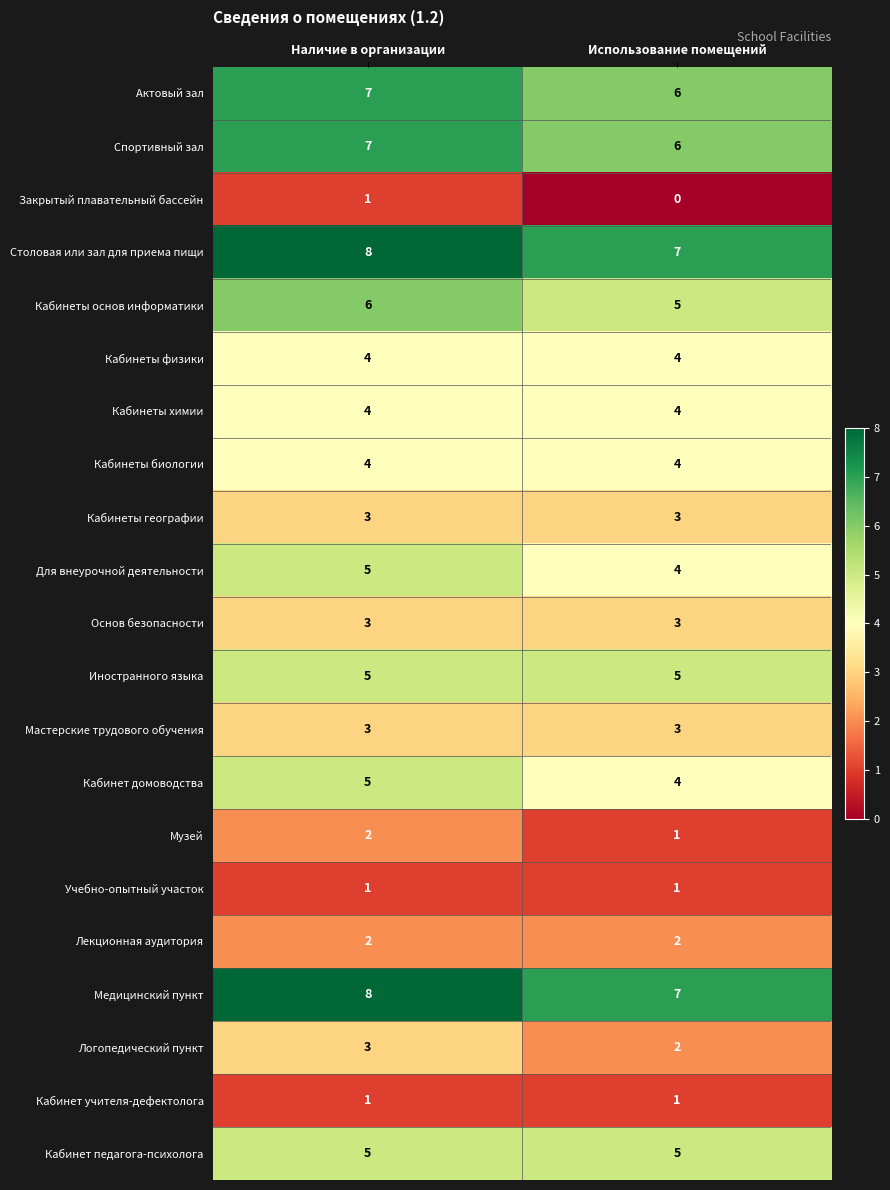

Where is Закрытый плавательный бассейн nearest to the value 0?

Использование помещений